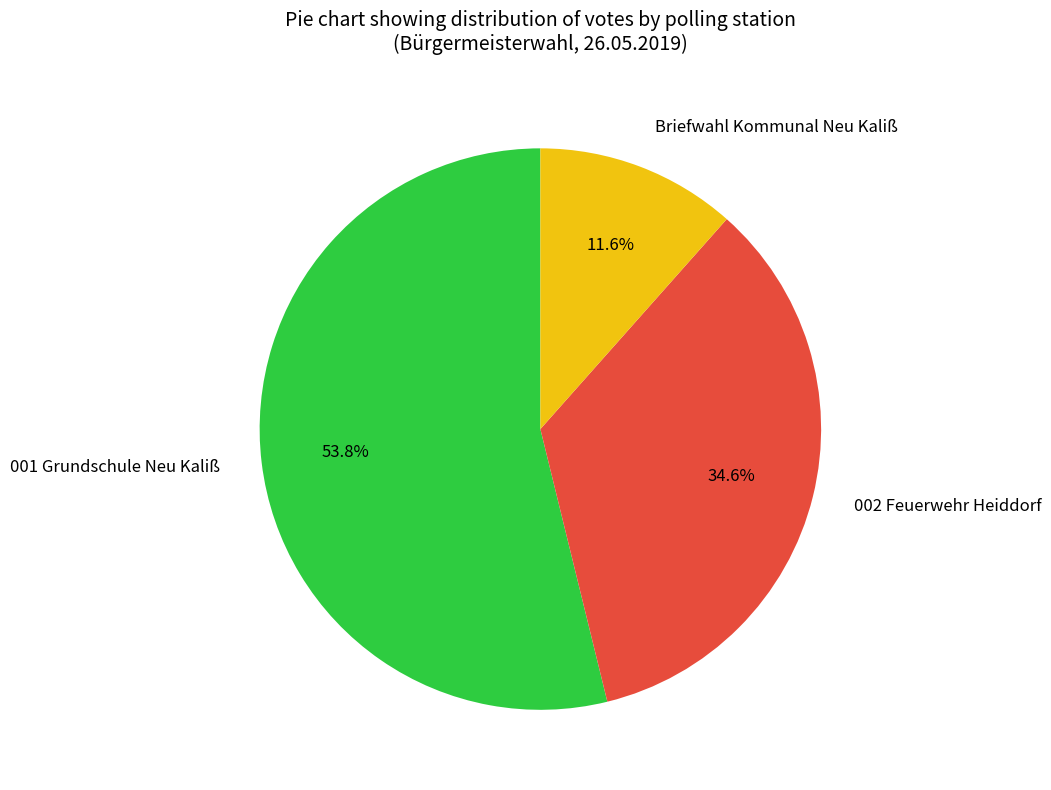

What percentage is the Briefwahl Kommunal Neu Kaliß slice, to the nearest percent?

12%